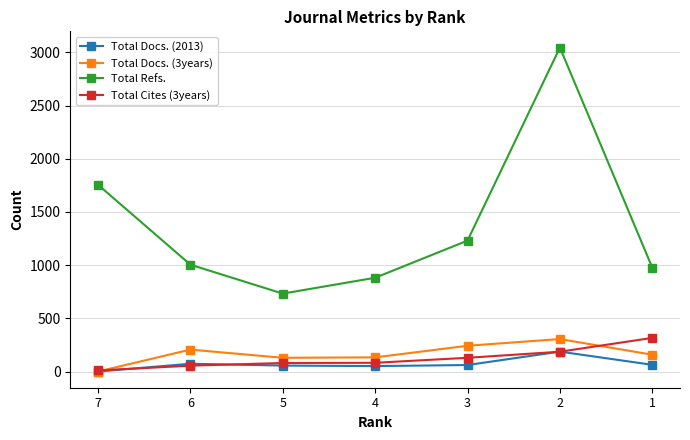

At how many categories does at least one series exceed 1635?

2